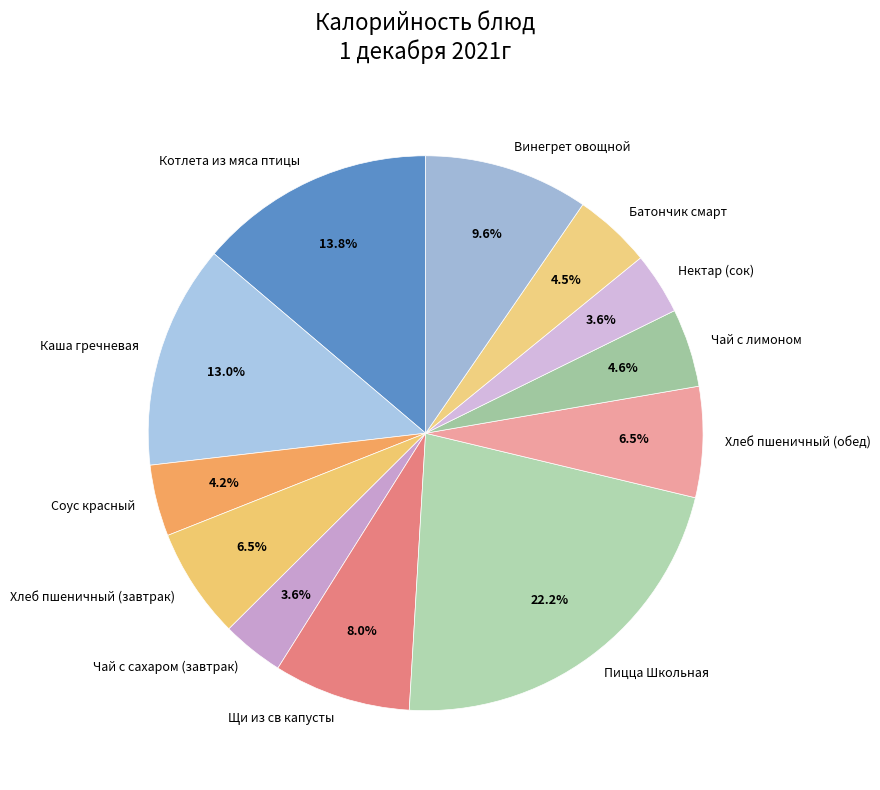

Which has a higher value, Хлеб пшеничный (завтрак) or Батончик смарт?

Хлеб пшеничный (завтрак)